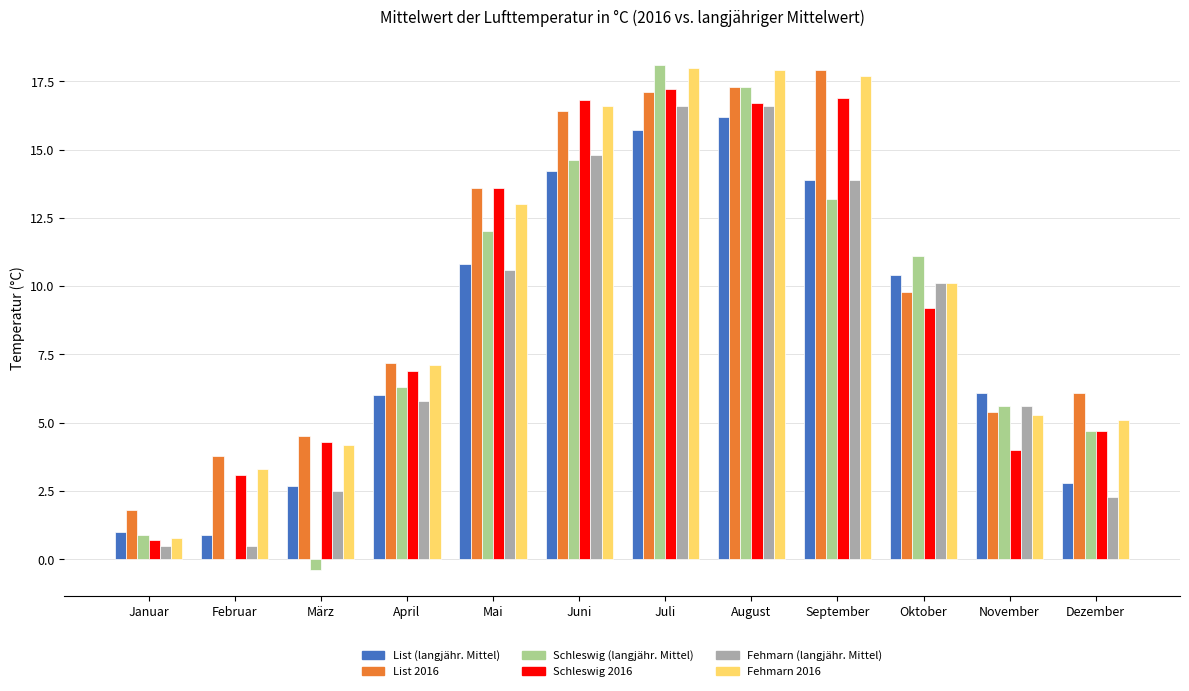

Does the chart contain stacked bars?

No